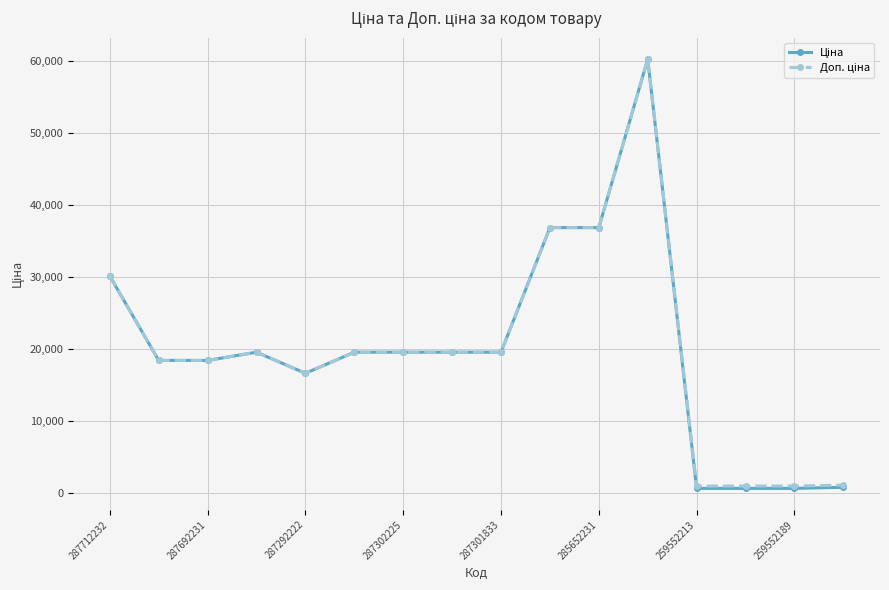

At how many categories does at least one series exceed 31422?

3